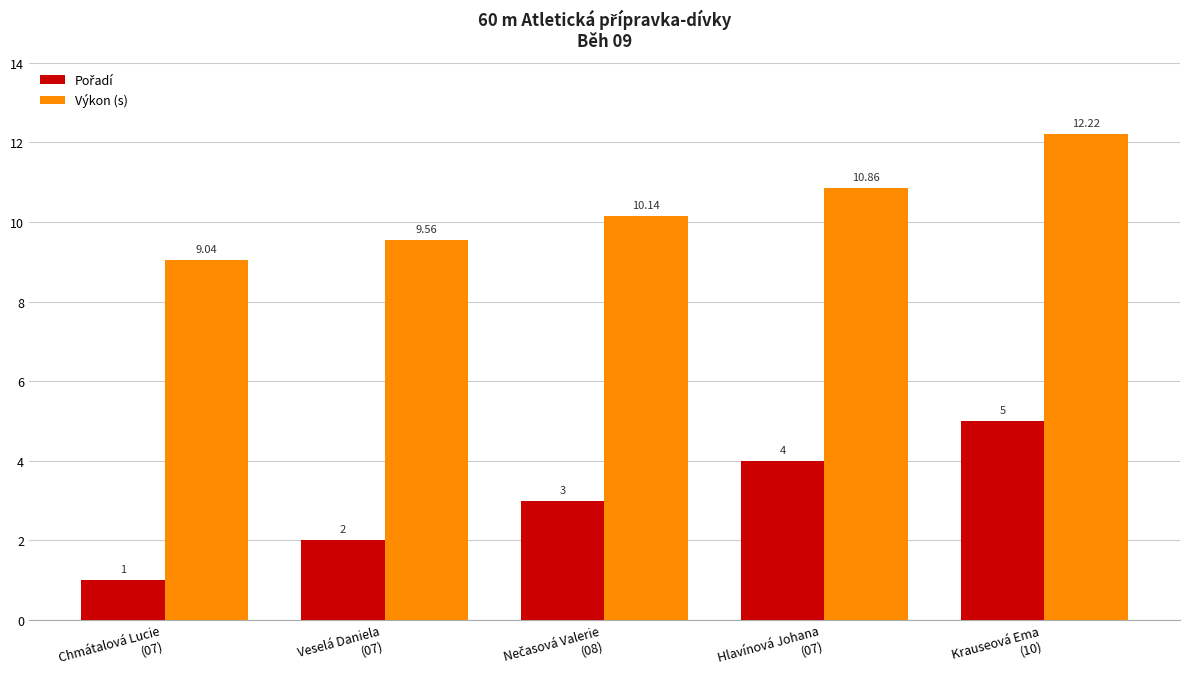

What is the average value of the Výkon (s) series?

10.4